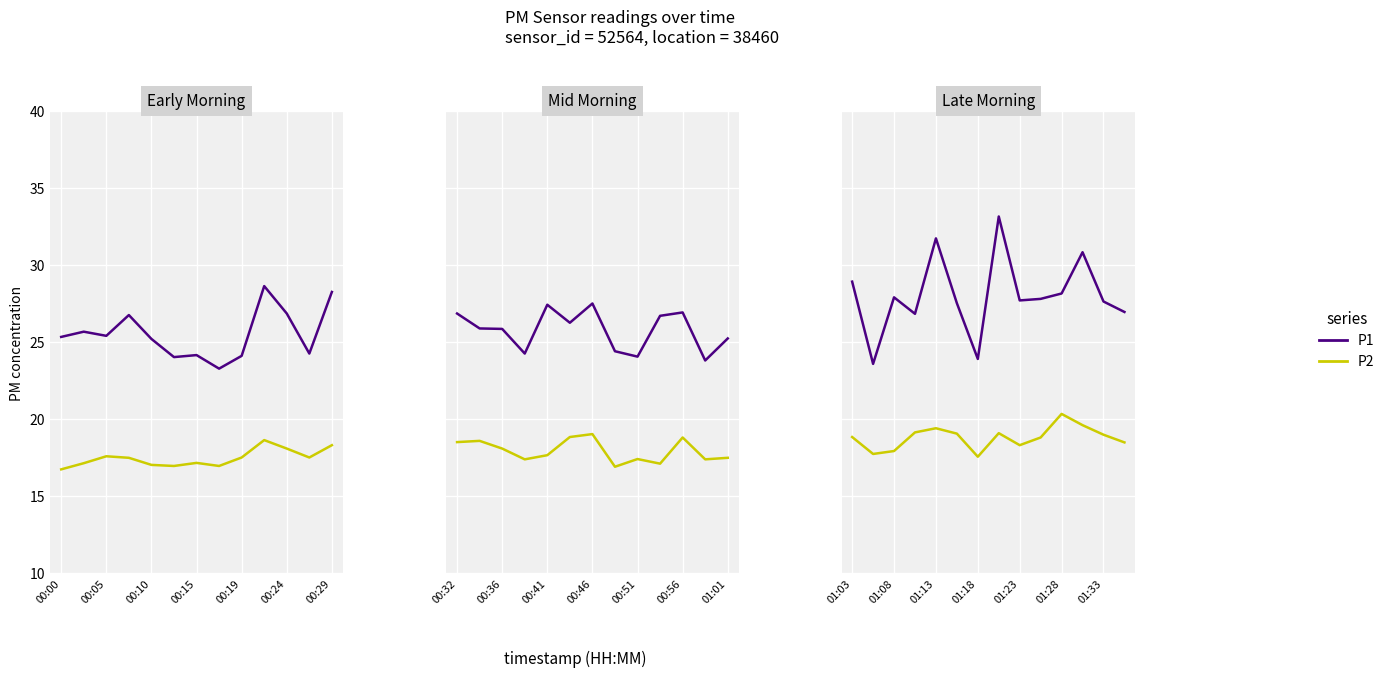

Which series has the largest range (max minus min)?

P1